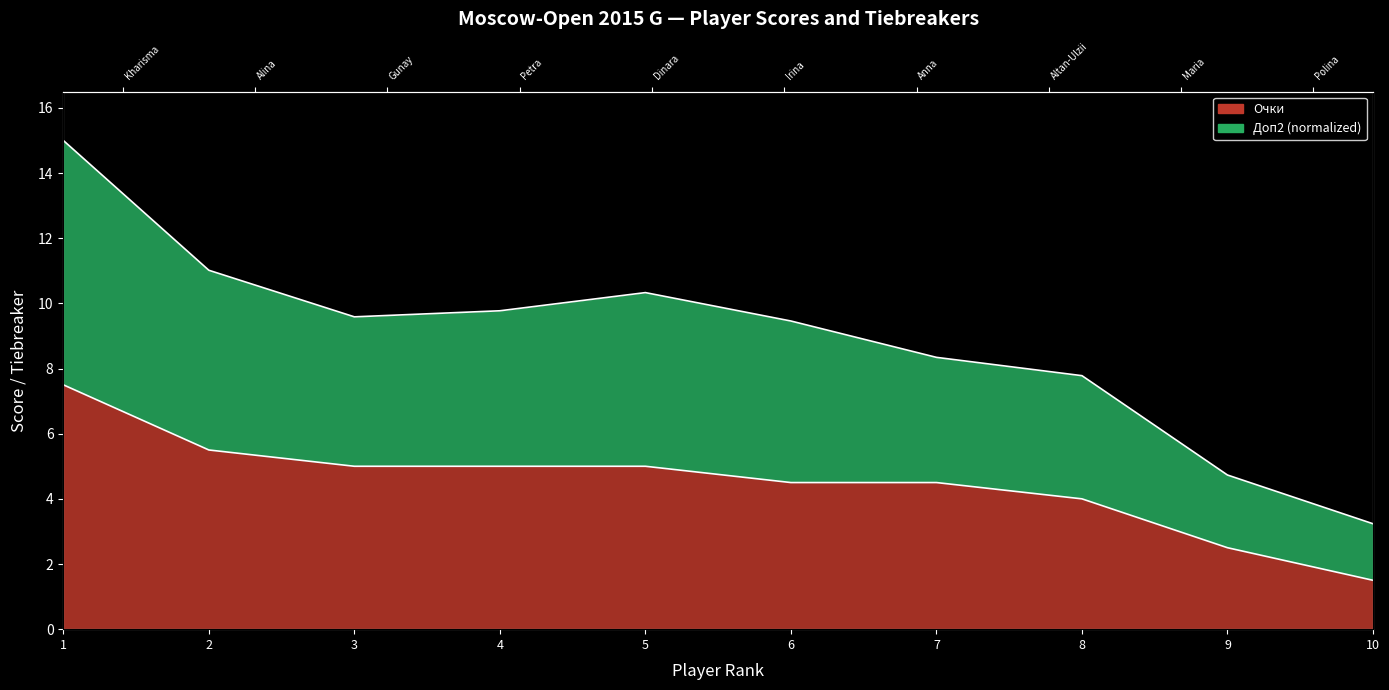

What is the label of the 5th point from the right?

Drogovoz Irina